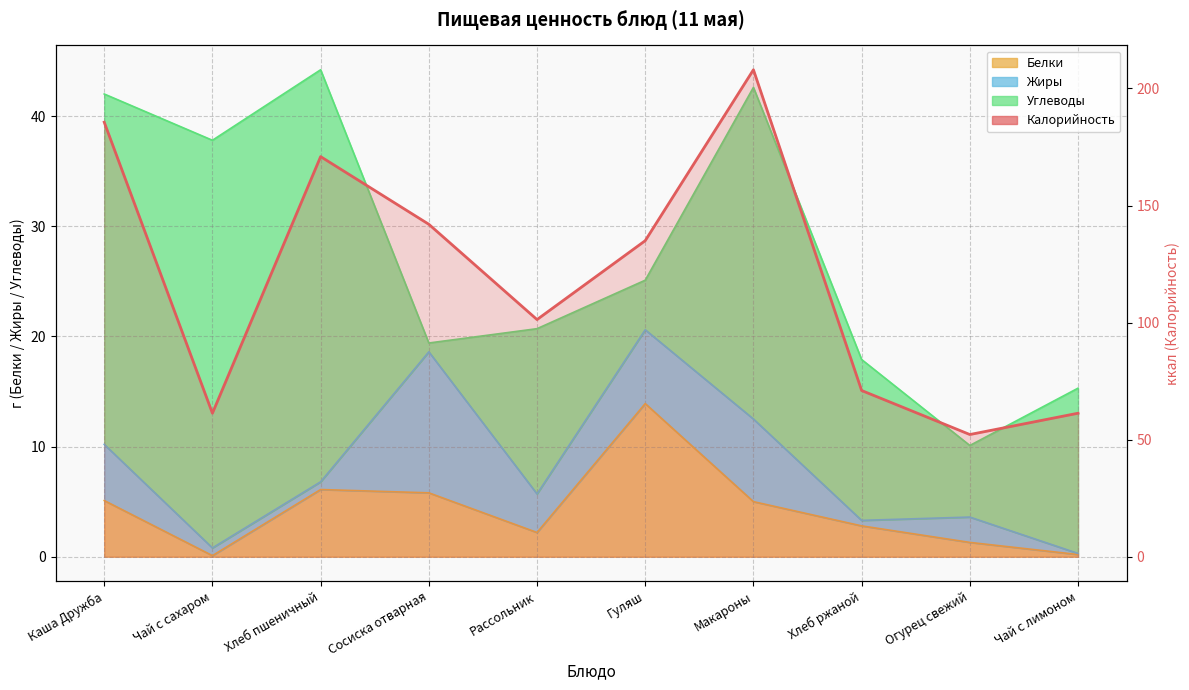

What position from the right is Хлеб пшеничный?

8